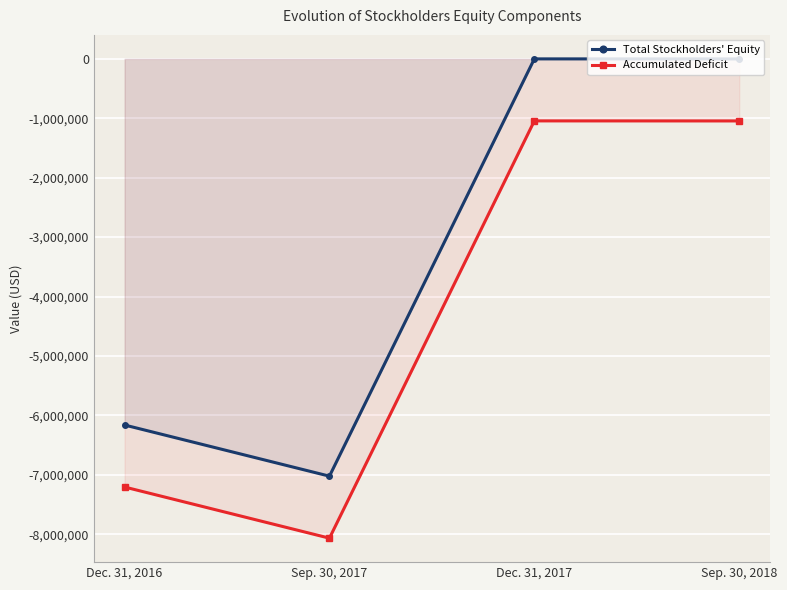

What position from the right is Sep. 30, 2018?

1